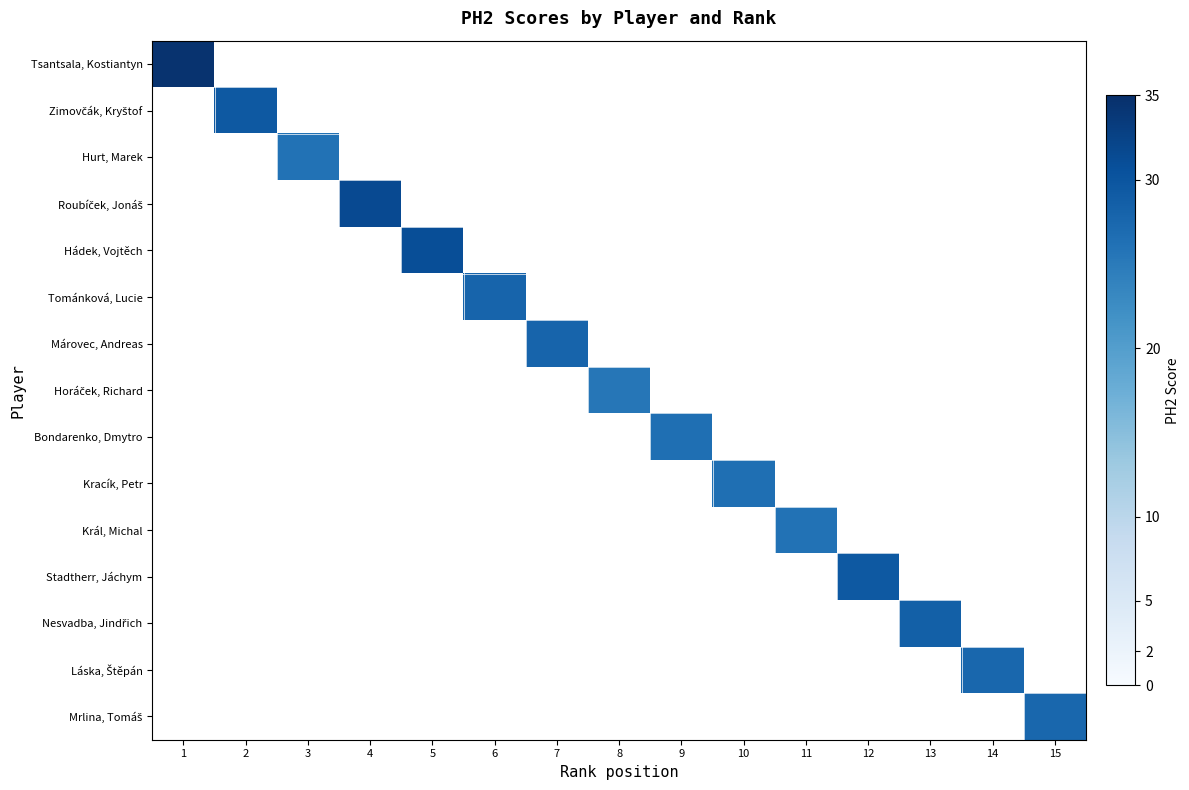

At 9, list the series in order from largest to smallest.

Bondarenko, Dmytro, Tsantsala, Kostiantyn, Zimovčák, Kryštof, Hurt, Marek, Roubíček, Jonáš, Hádek, Vojtěch, Tománková, Lucie, Márovec, Andreas, Horáček, Richard, Kracík, Petr, Král, Michal, Stadtherr, Jáchym, Nesvadba, Jindřich, Láska, Štěpán, Mrlina, Tomáš